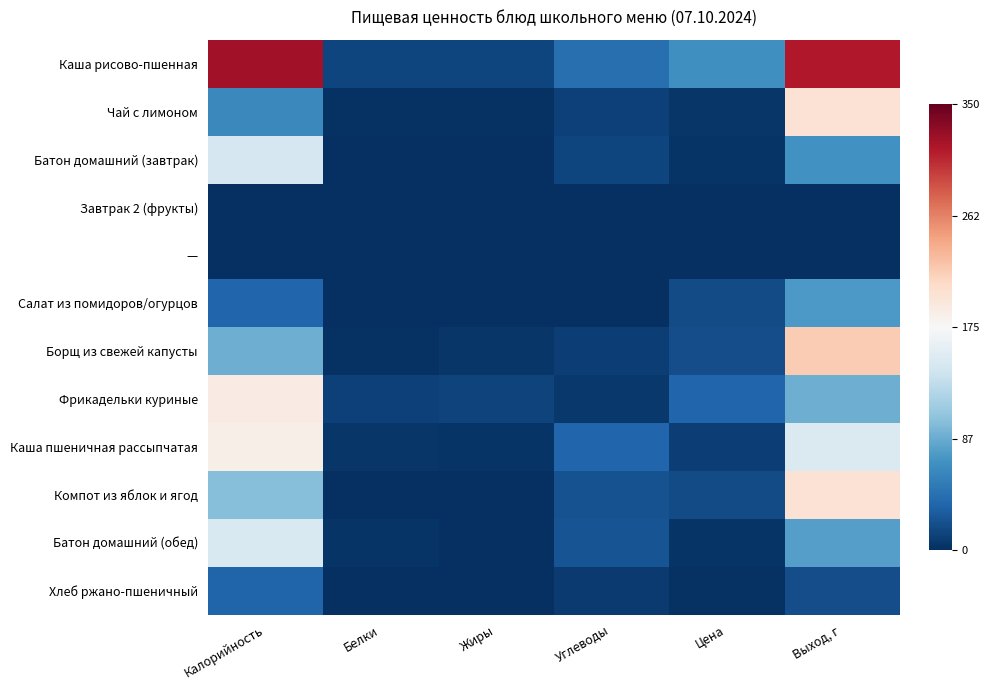

What is the maximum value shown in the chart?

0.4